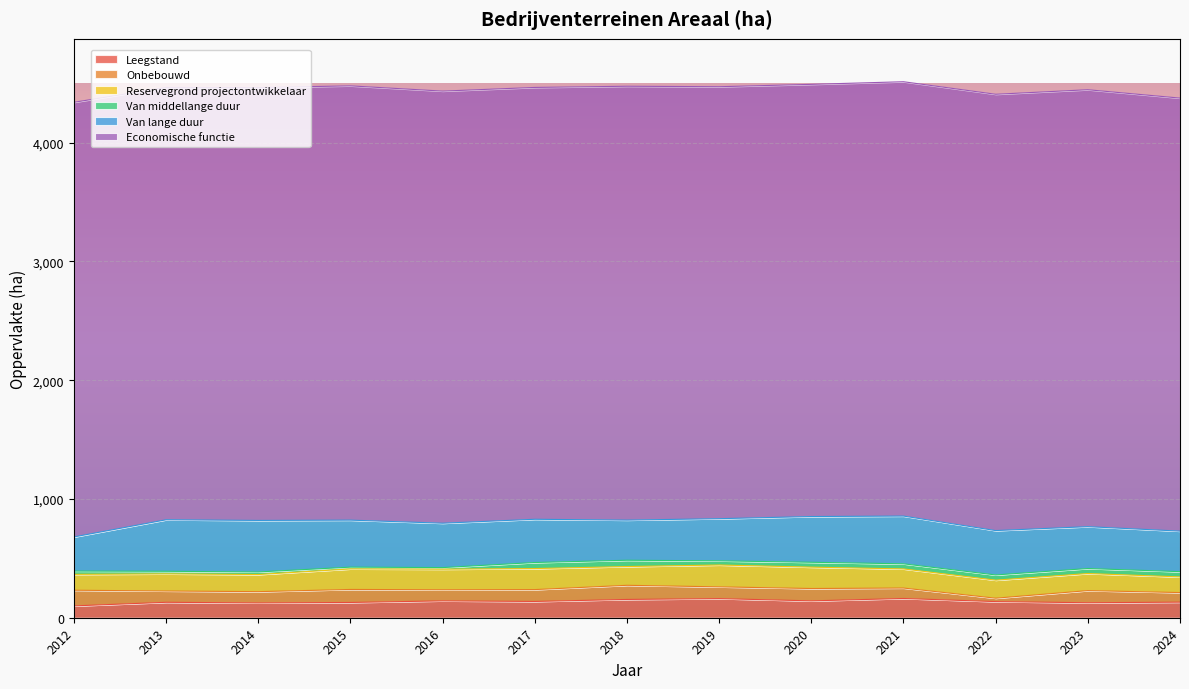

What is the sum of the Reservegrond projectontwikkelaar values at 2023 and 2018?

301.6